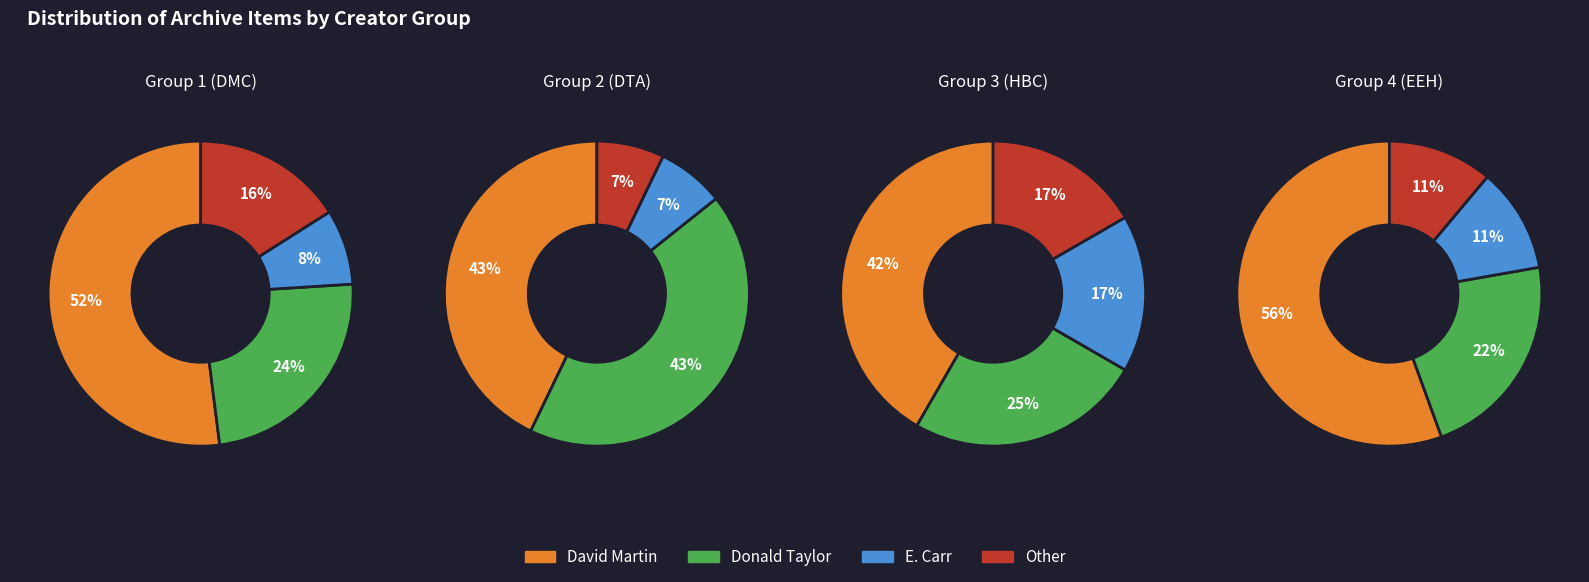

Does any single category account for the majority?

No